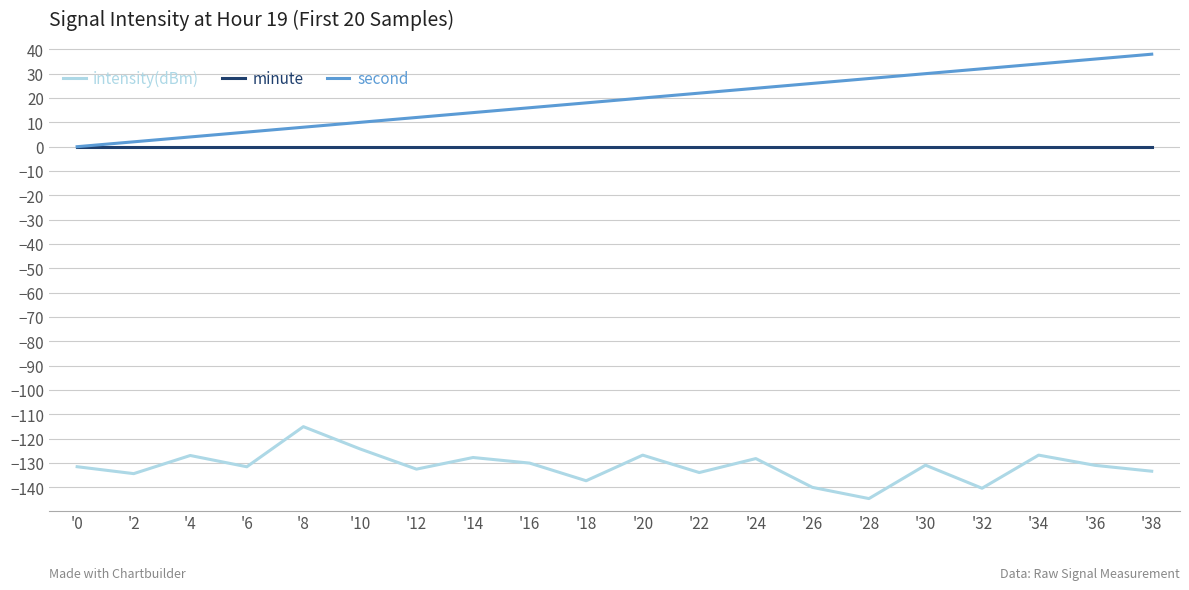

List the series in order of their peak value, lowest first.

intensity(dBm), minute, second